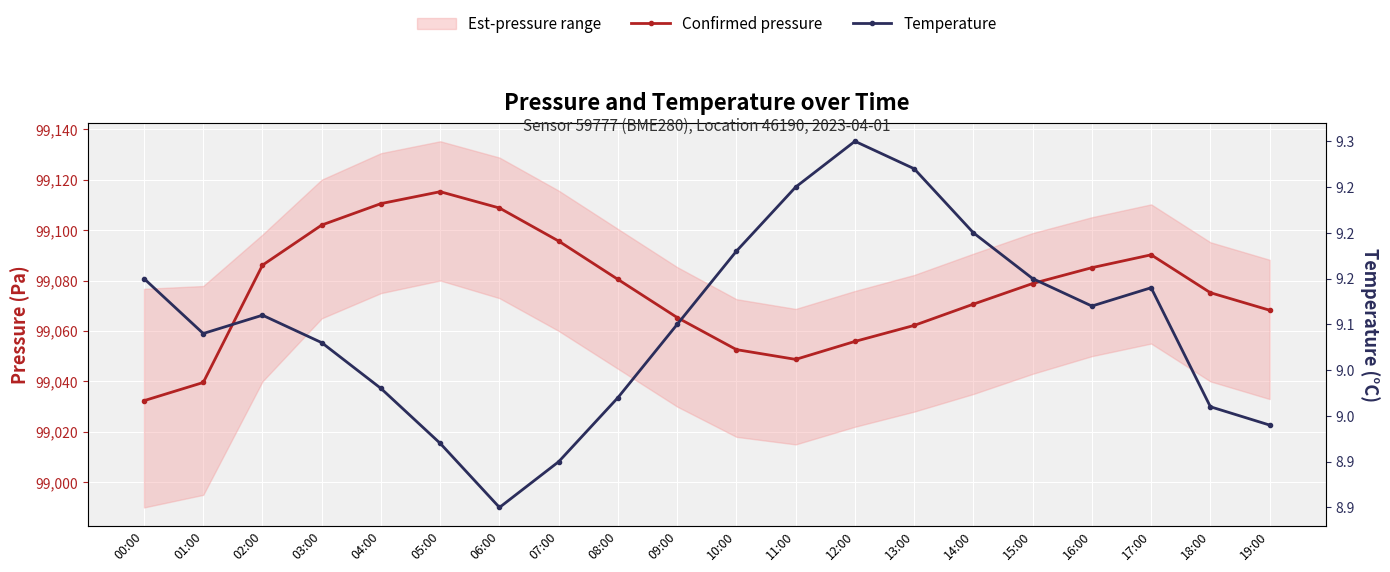

What is the total value across all series at 07:00?

99104.6